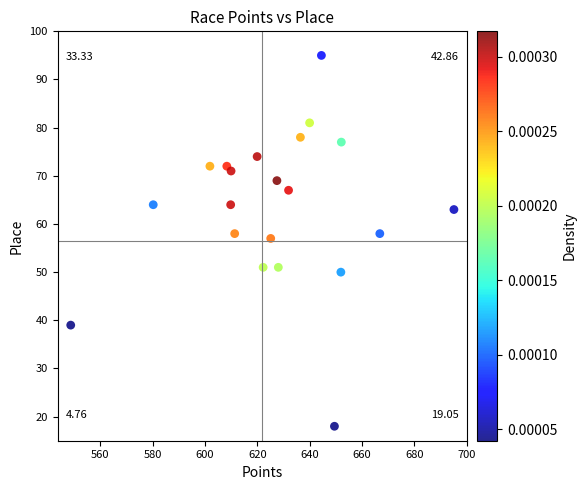

What is the range of Y values (max minus min)?

77